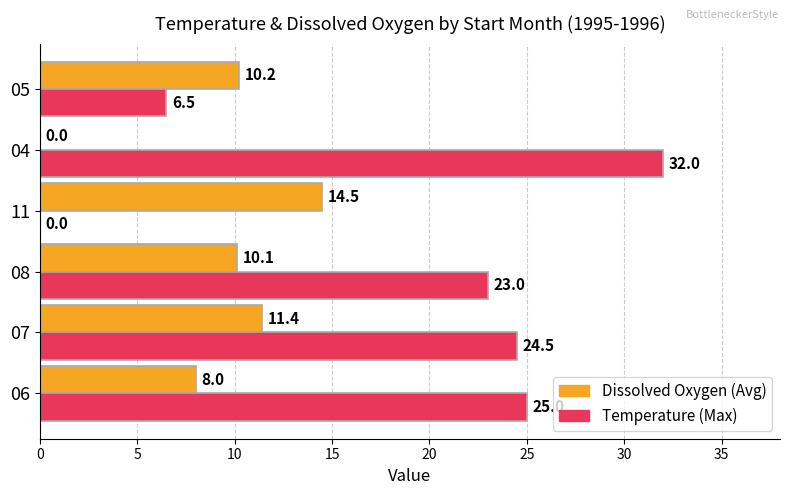

What is the maximum value shown in the chart?

32.0